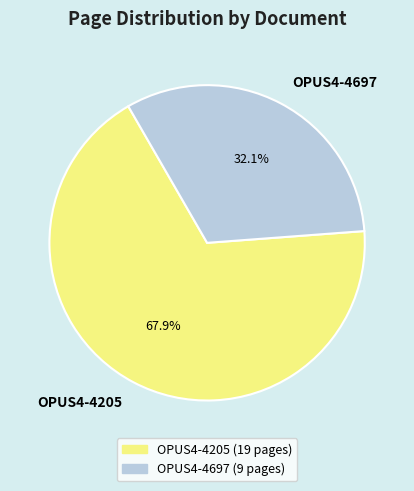

Is there any slice that represents more than half of the pie?

Yes